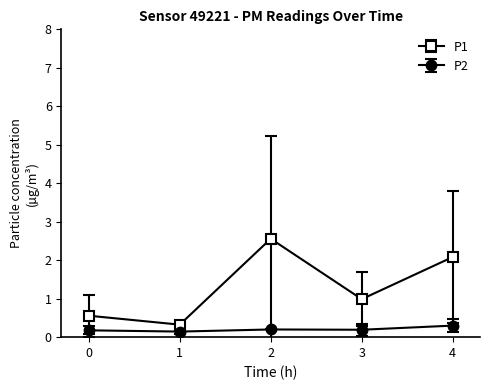

How many lines are shown in the chart?

2